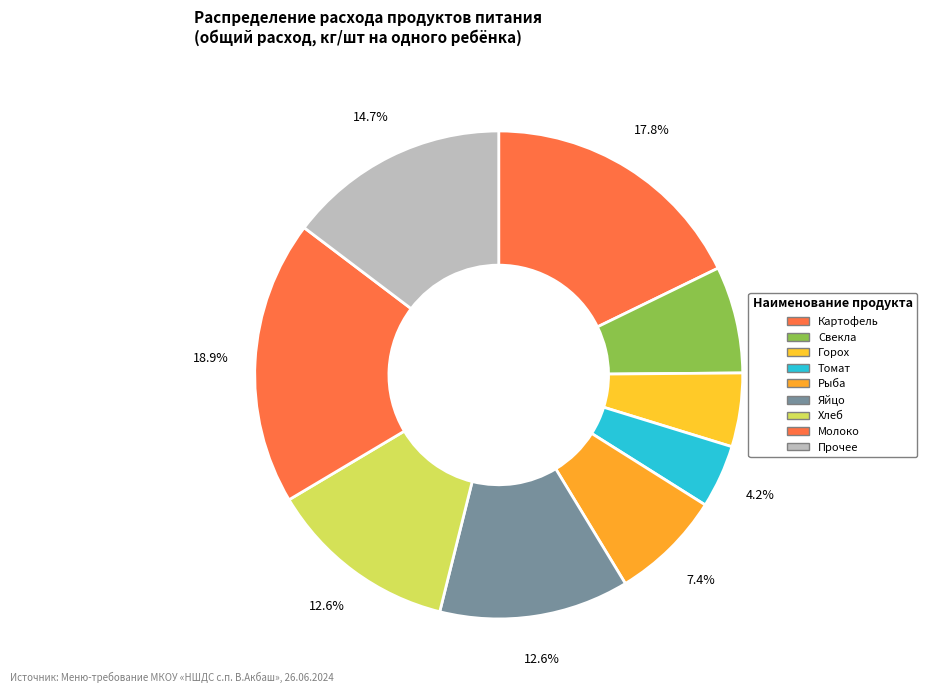

Count the number of slices in the pie.

9